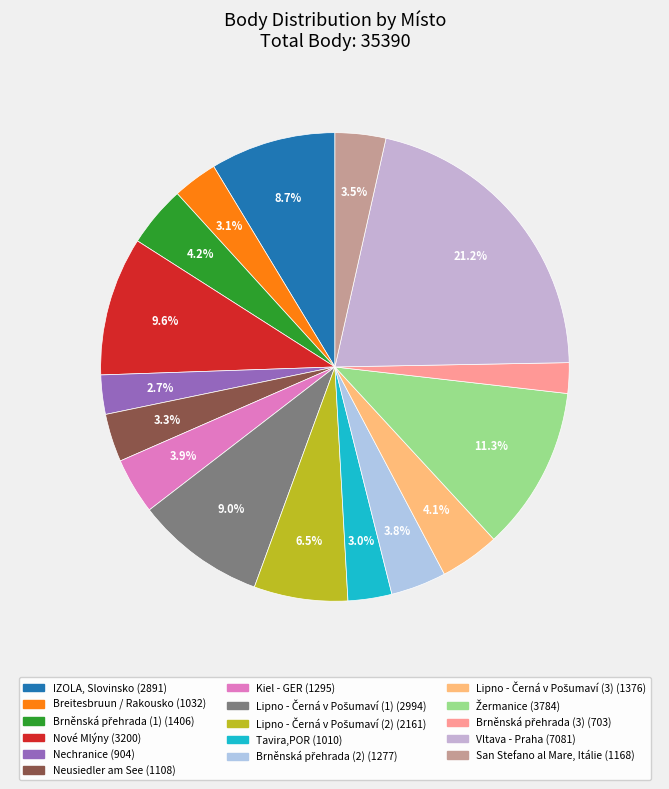

Does Brněnská přehrada (1) account for over 50% of the chart?

No